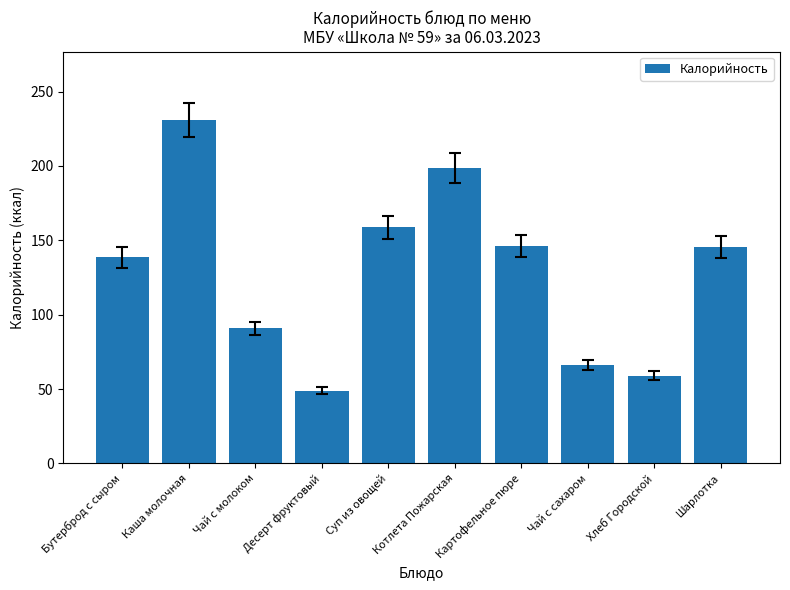

Does the chart contain stacked bars?

No